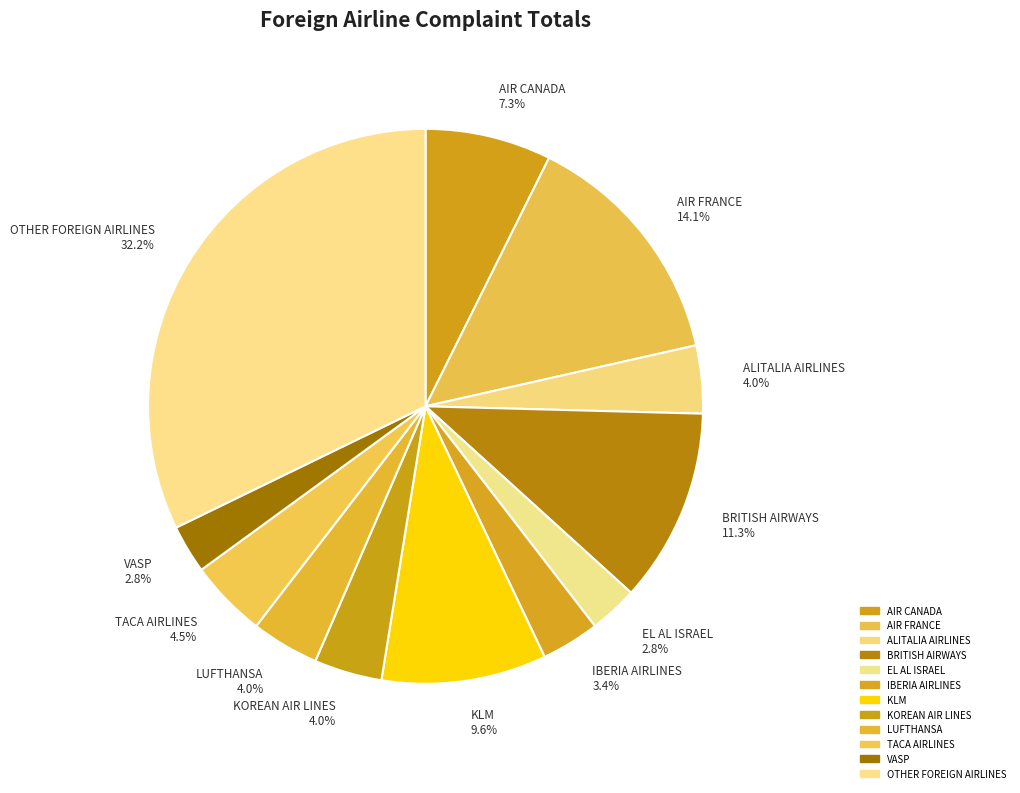

How many slices are in this pie chart?

12